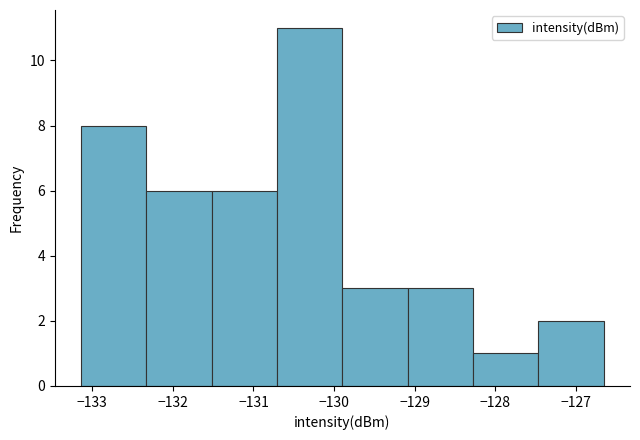

Which range on the x-axis has the tallest bar?

-130.7 to -129.9